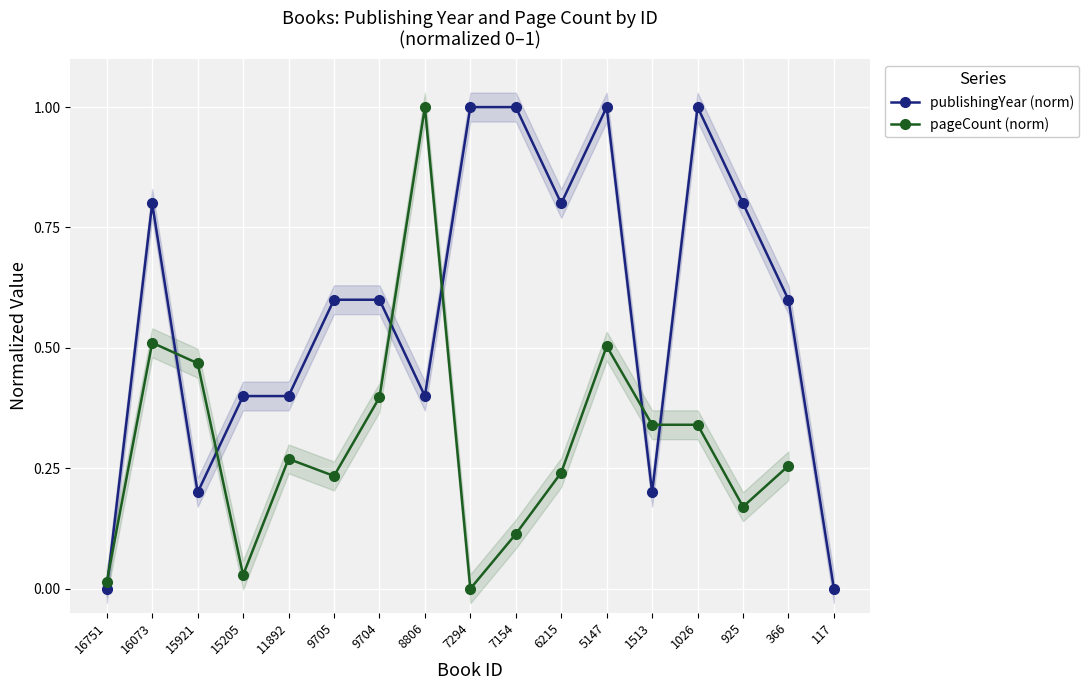

How many data points does each series have?

17